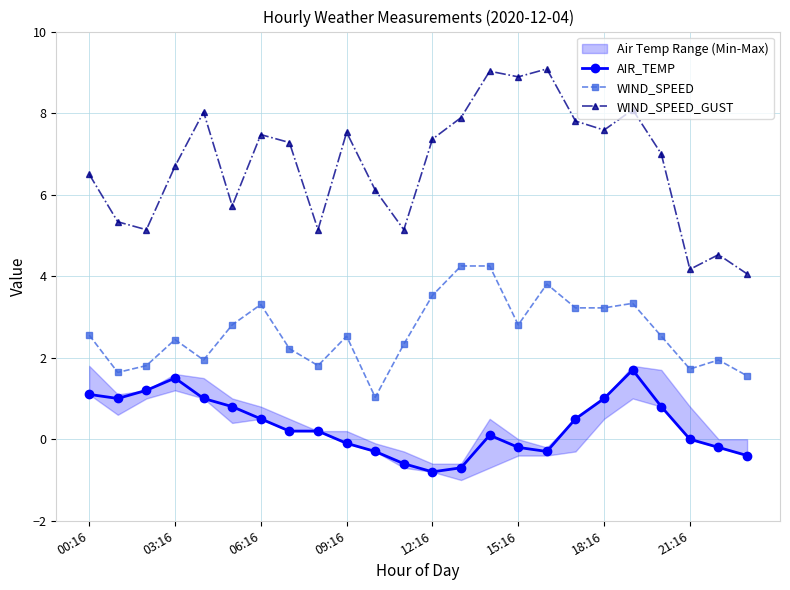

What is the value of the AIR_TEMP point at the 18th from the left?

0.5